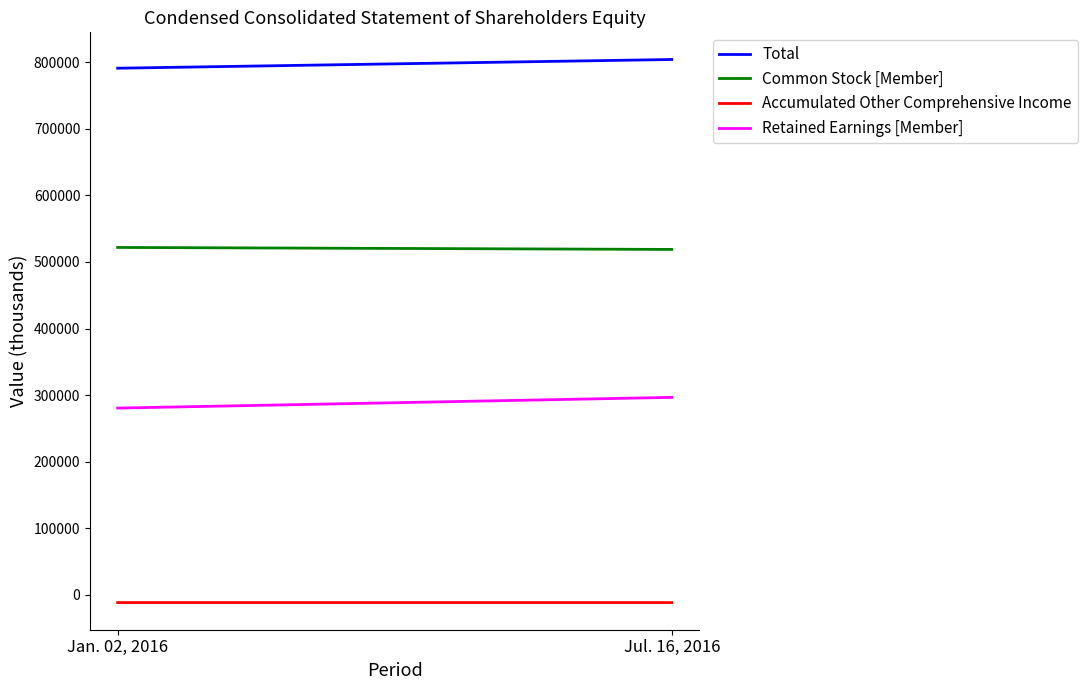

Which series has the widest spread of values?

Retained Earnings [Member]